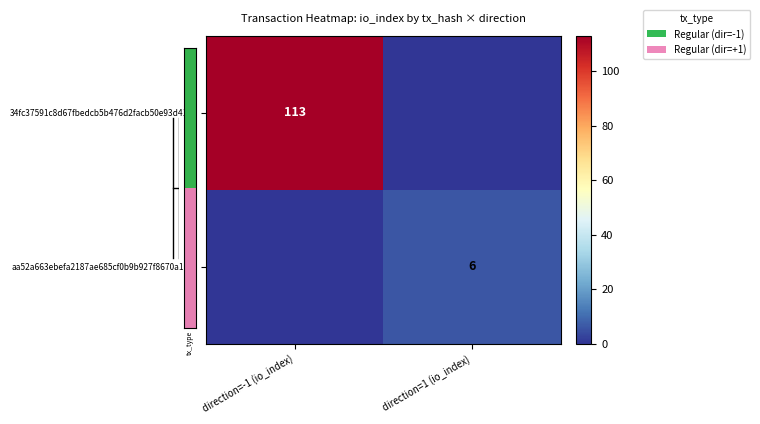

Which has a higher value, direction=-1 (io_index) or direction=1 (io_index)?

direction=-1 (io_index)